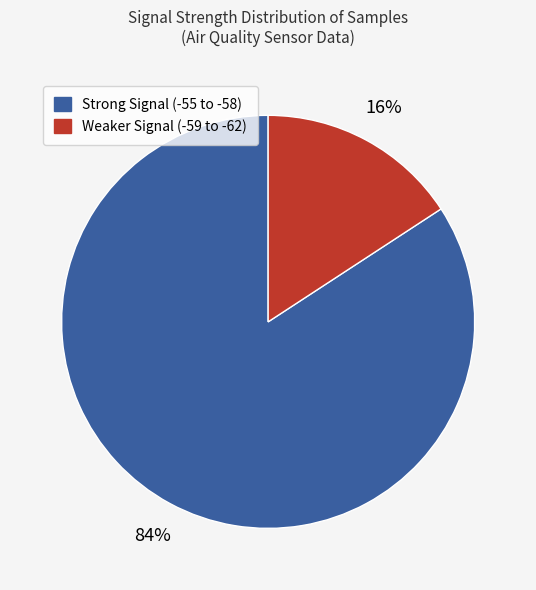

Is there a majority slice in this chart?

Yes